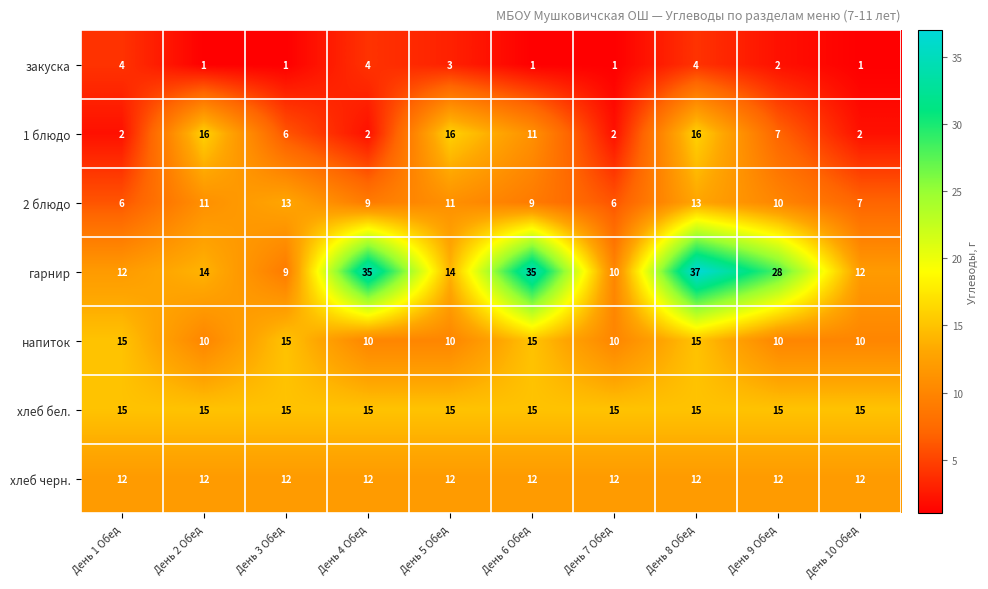

The напиток series shows 23 at День 8 Обед. True or false?

False